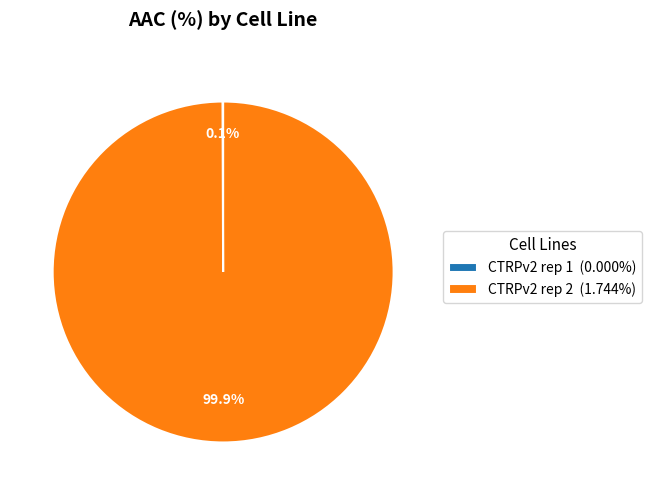

How many slices are in this pie chart?

2